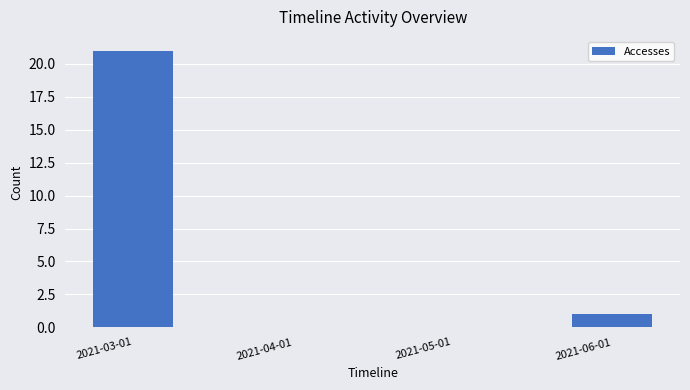

The chart shows a value of 1 at 2021-06-01. True or false?

True